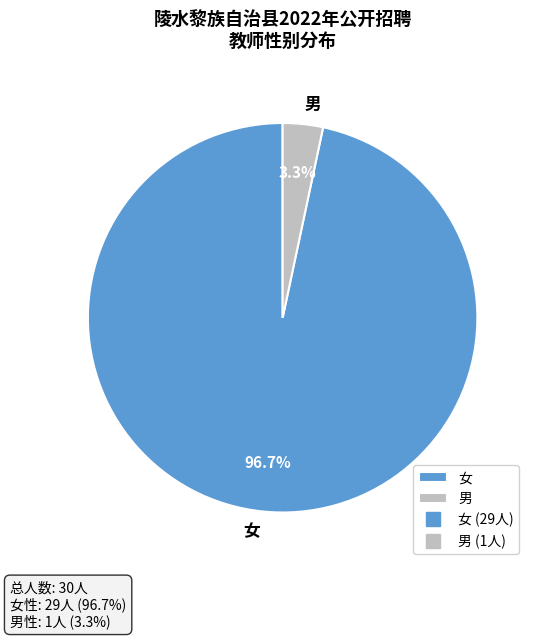

What portion of the pie excludes 男?

96.7%